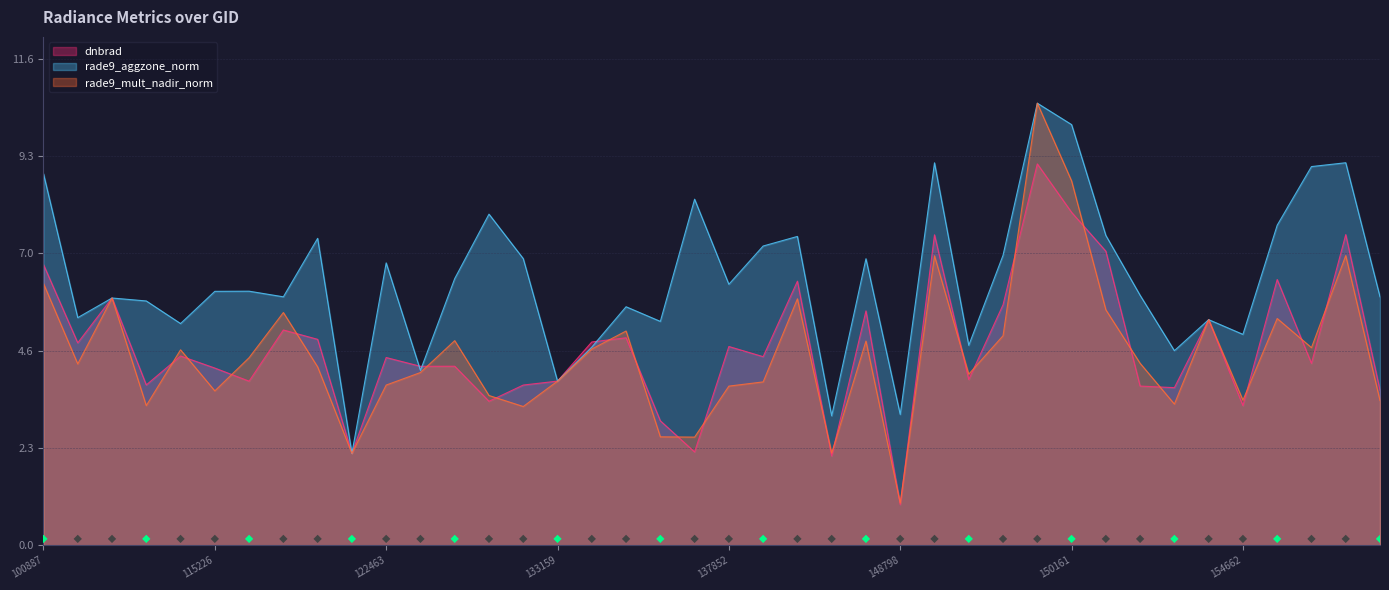

What is the total value across all series at 149210?

23.4